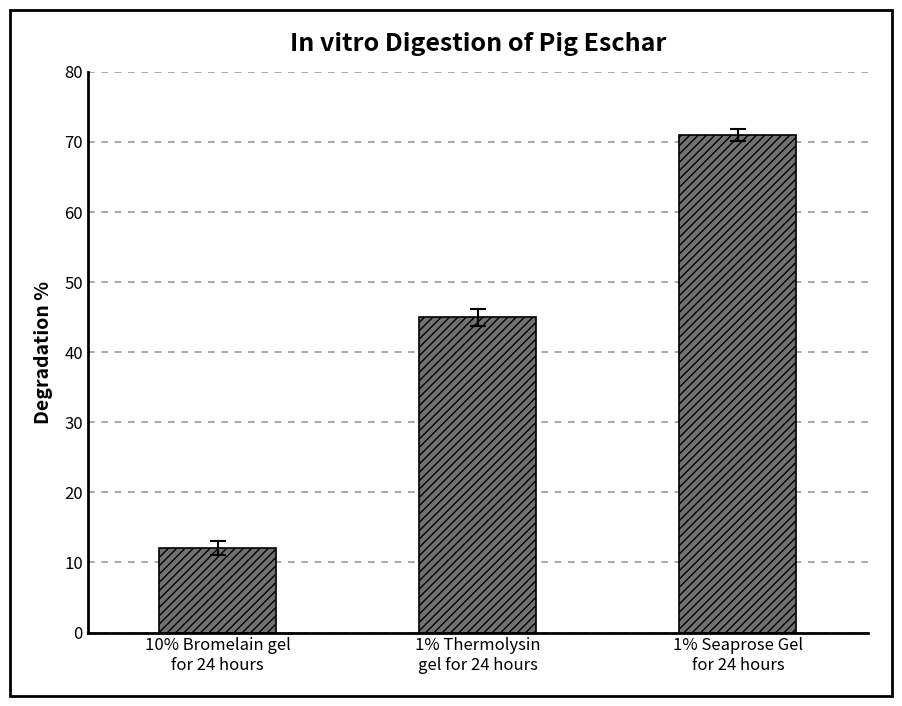

Reading left to right, transcribe all the data shown in this chart.

10% Bromelain gel
for 24 hours=12	1% Thermolysin
gel for 24 hours=45	1% Seaprose Gel
for 24 hours=71